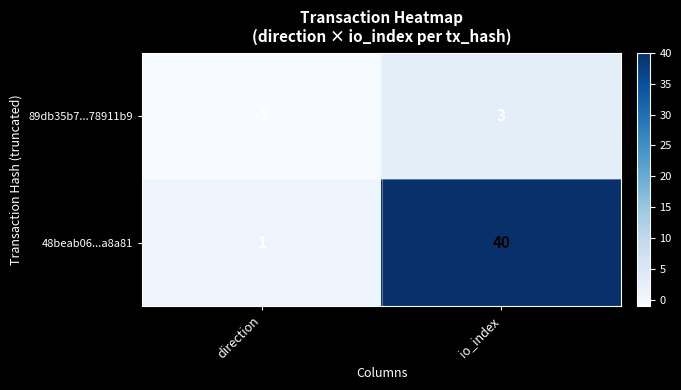

Between direction and io_index, which series saw the biggest shift?

48beab06...a8a81